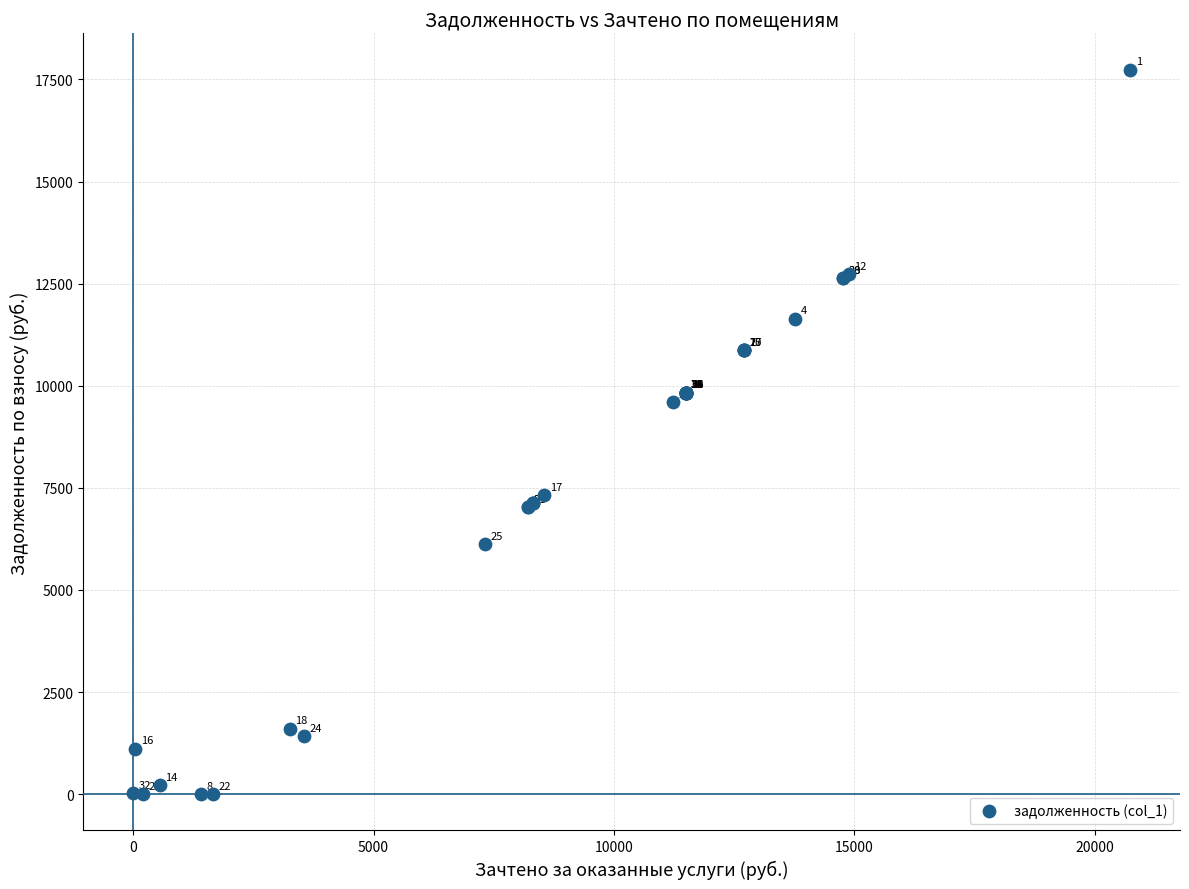

What Y value in the scatter plot is closest to 8870?

9600.0